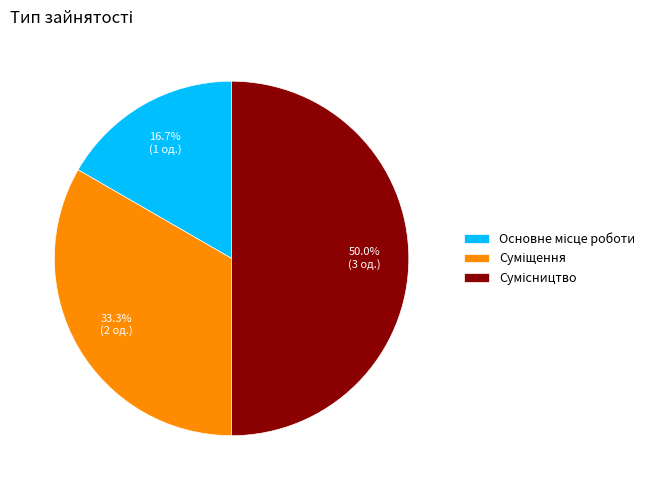

Rank the categories by value from highest to lowest.

Сумісництво, Суміщення, Основне місце роботи